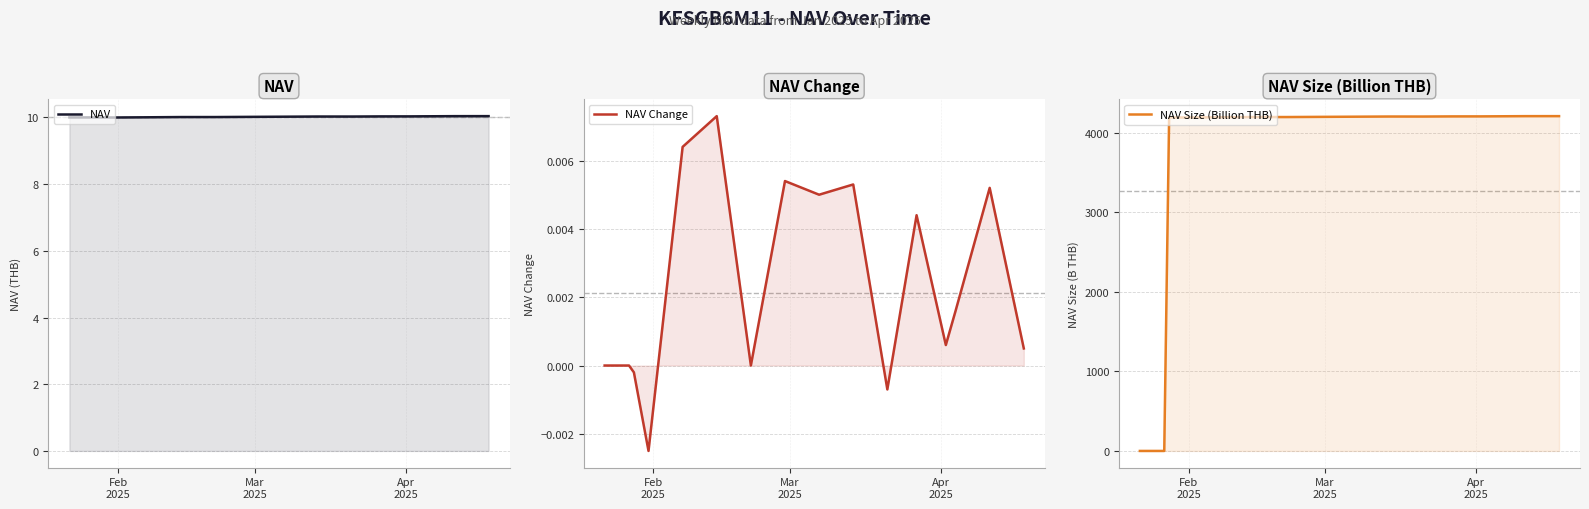

What are all the series names shown in the legend?

NAV, NAV Change, NAV Size (Billion THB)